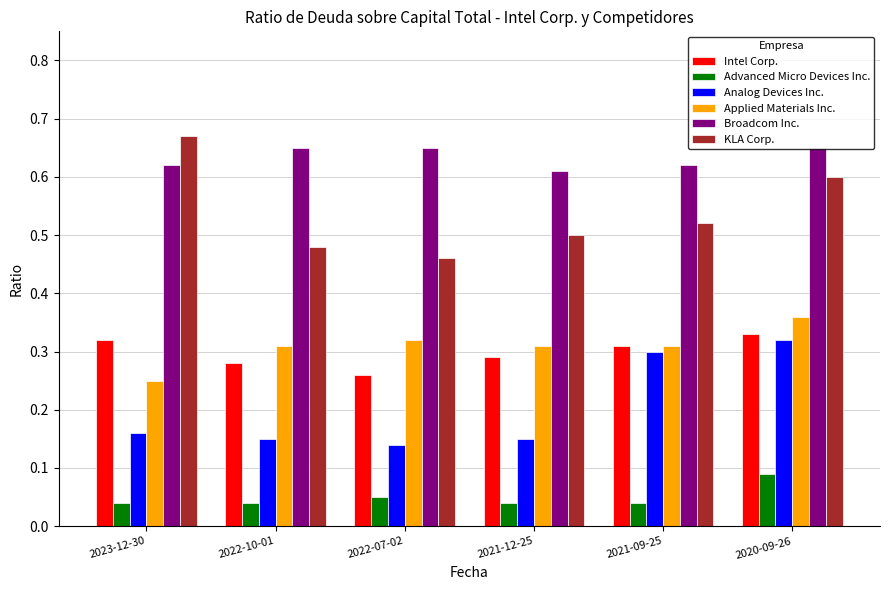

Where is KLA Corp. nearest to the value 0?

2022-07-02